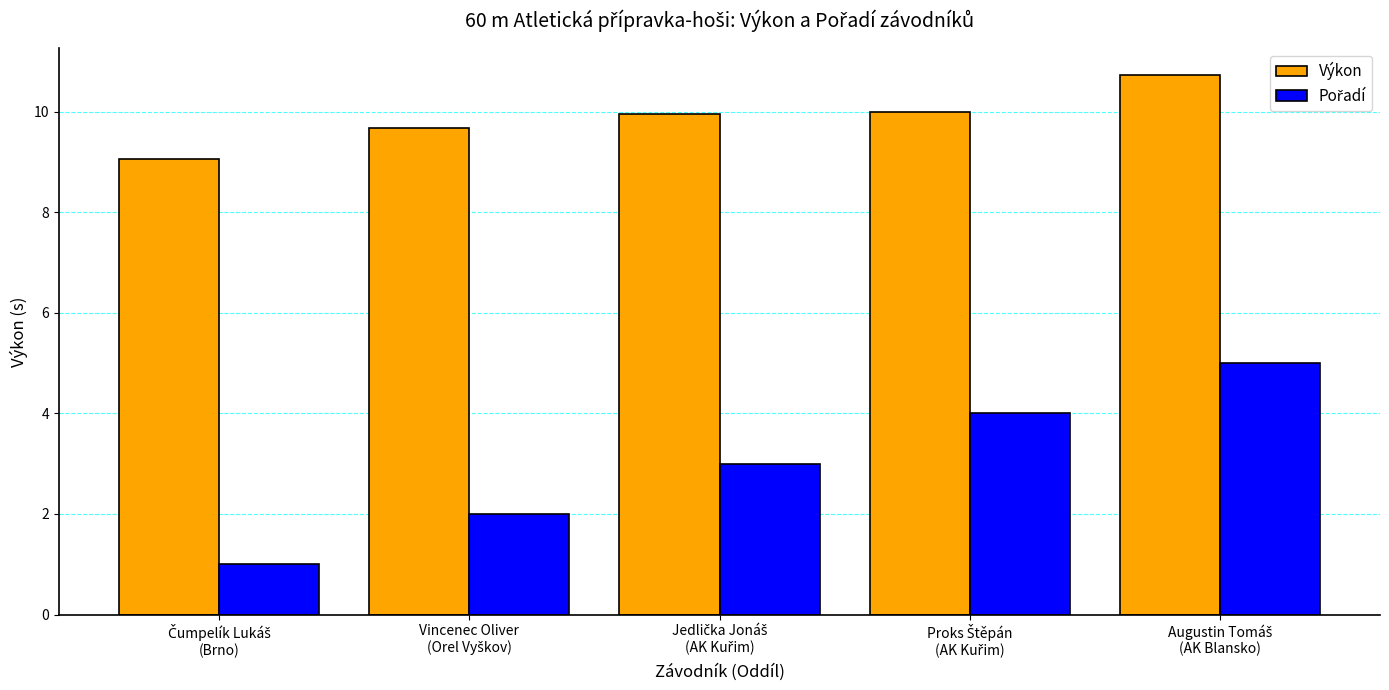

What is the maximum value shown in the chart?

10.7